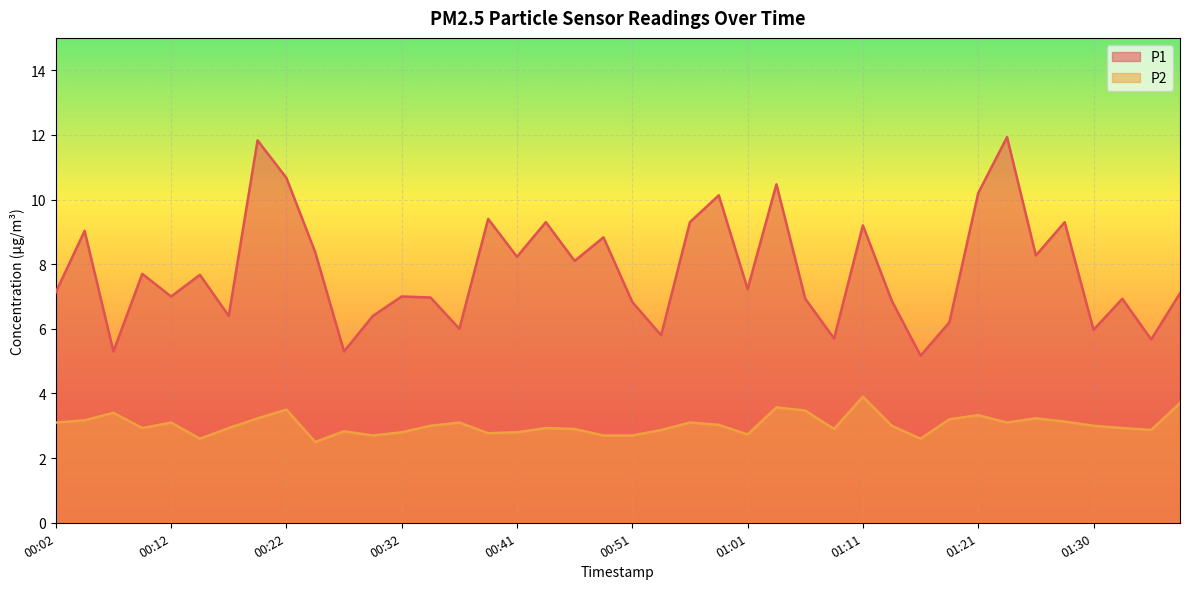

Is it true that P1 equals 7.0 at 00:34?

True